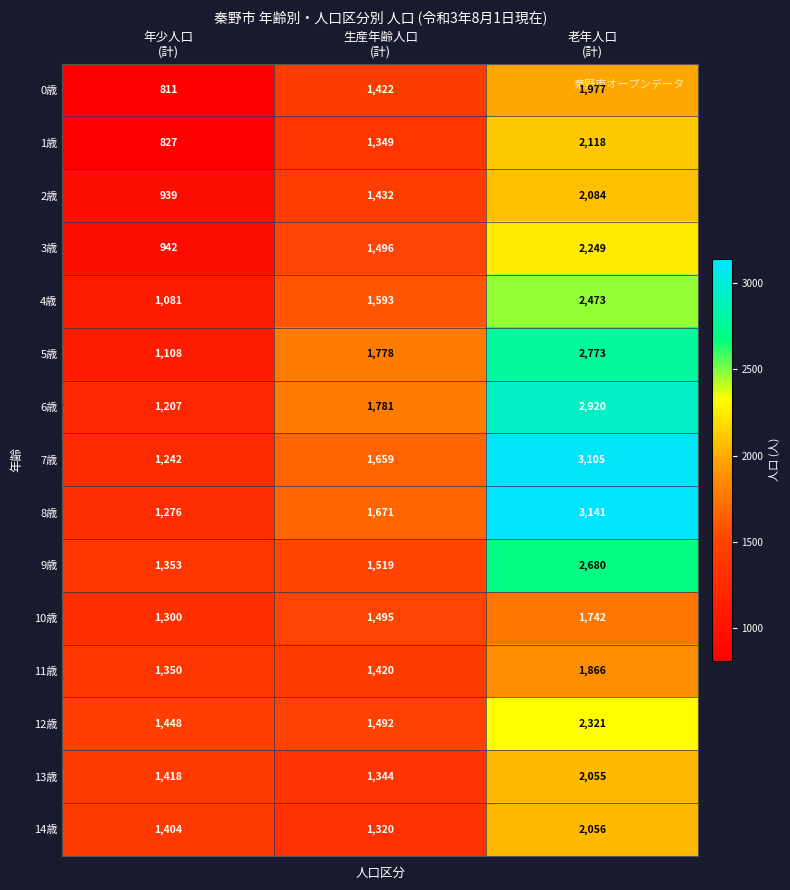

Rank the series by their maximum value, from highest to lowest.

8歳, 7歳, 6歳, 5歳, 9歳, 4歳, 12歳, 3歳, 1歳, 2歳, 14歳, 13歳, 0歳, 11歳, 10歳